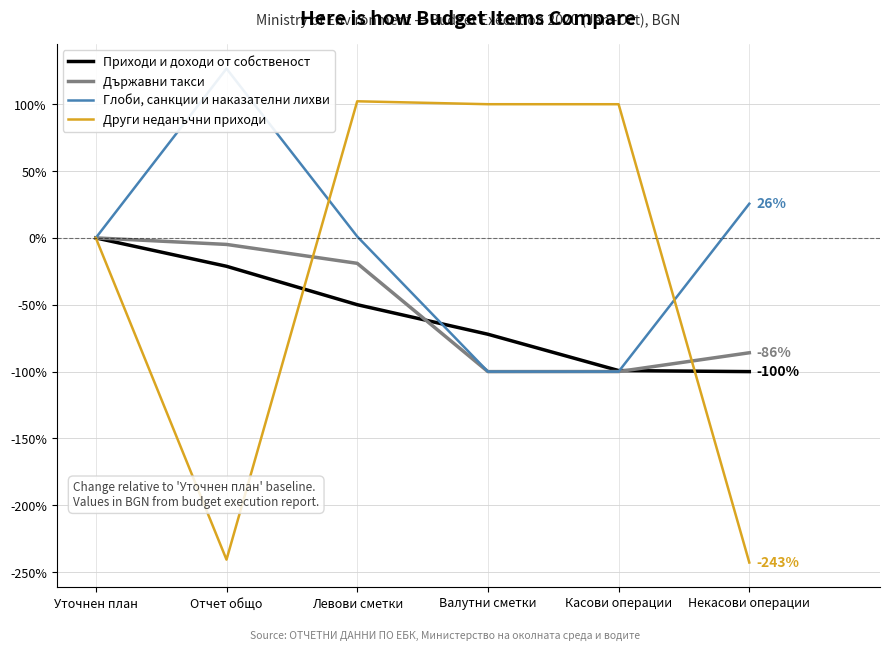

How many interior local valleys does the Държавни такси series have?

1